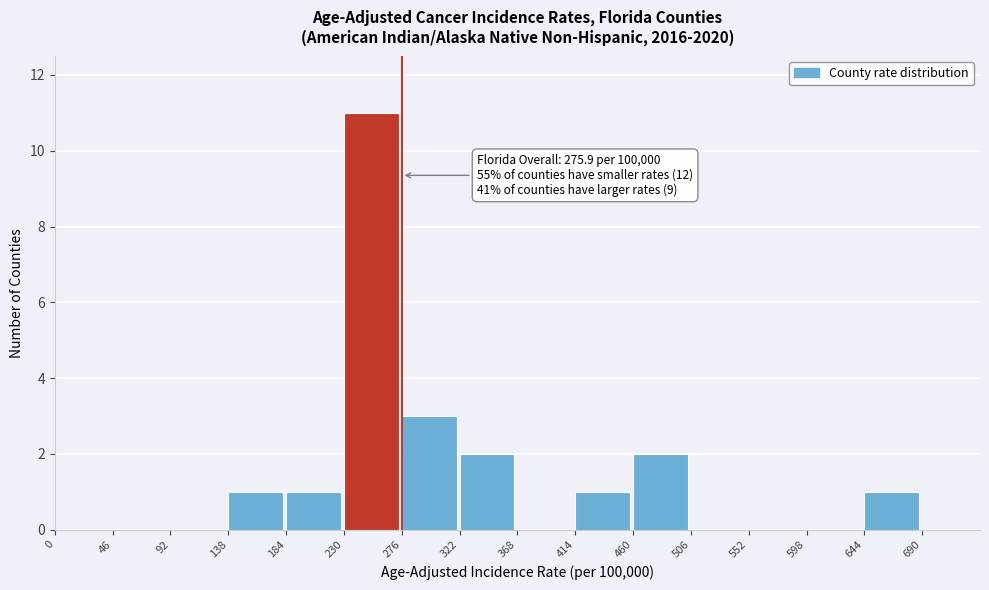

Over which range of the x-axis is the bar tallest?

230 to 276